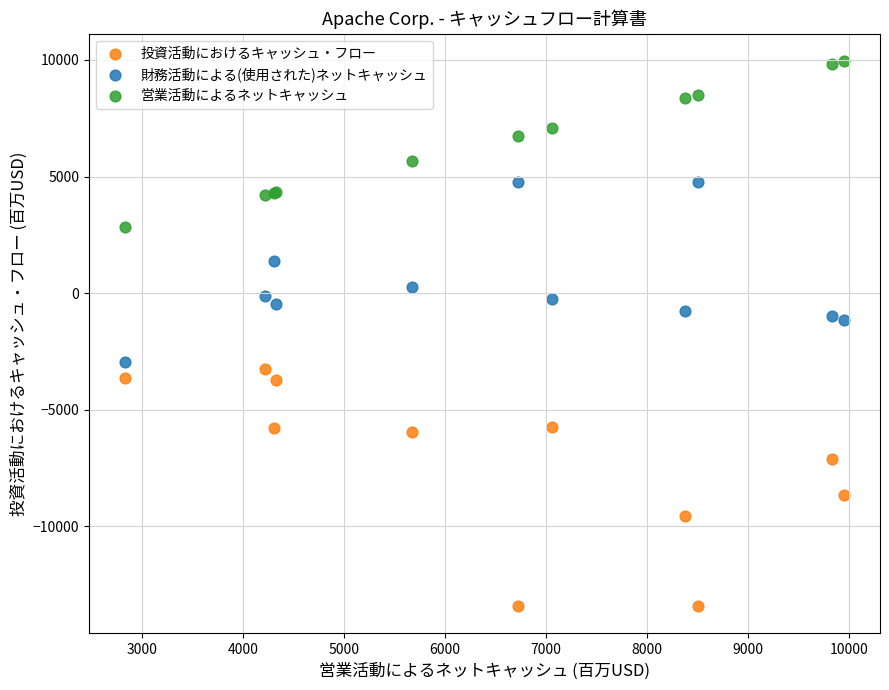

What are all the series names shown in the legend?

投資活動におけるキャッシュ・フロー, 財務活動による(使用された)ネットキャッシュ, 営業活動によるネットキャッシュ